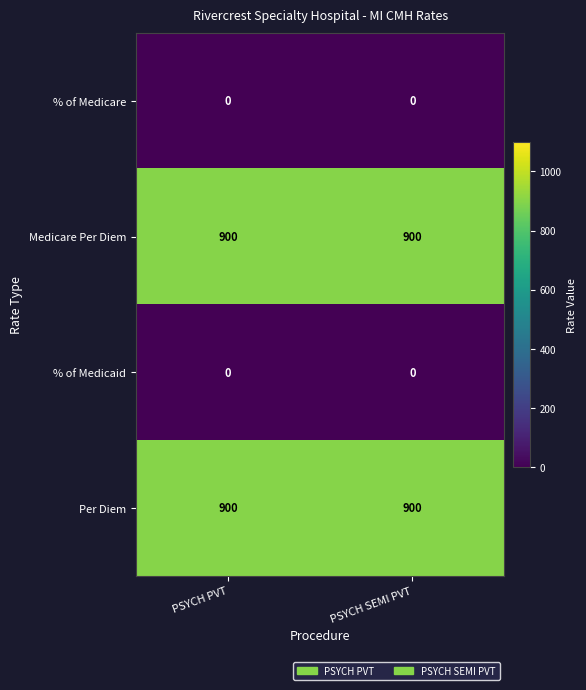

Is the value of % of Medicaid at PSYCH SEMI PVT greater than the value of Medicare Per Diem at PSYCH PVT?

No